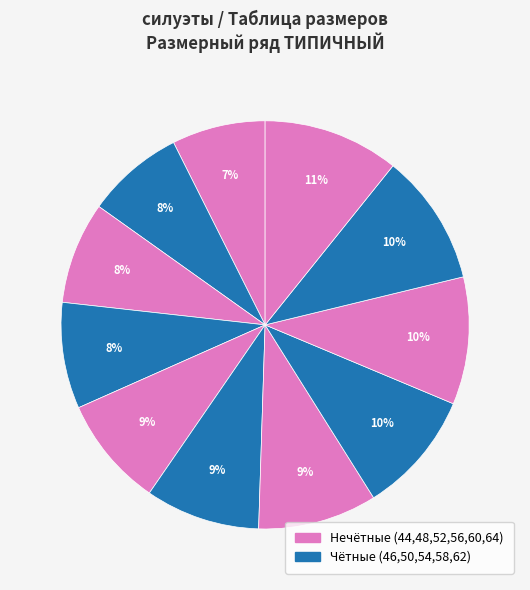

Which category has the biggest portion of the pie?

64